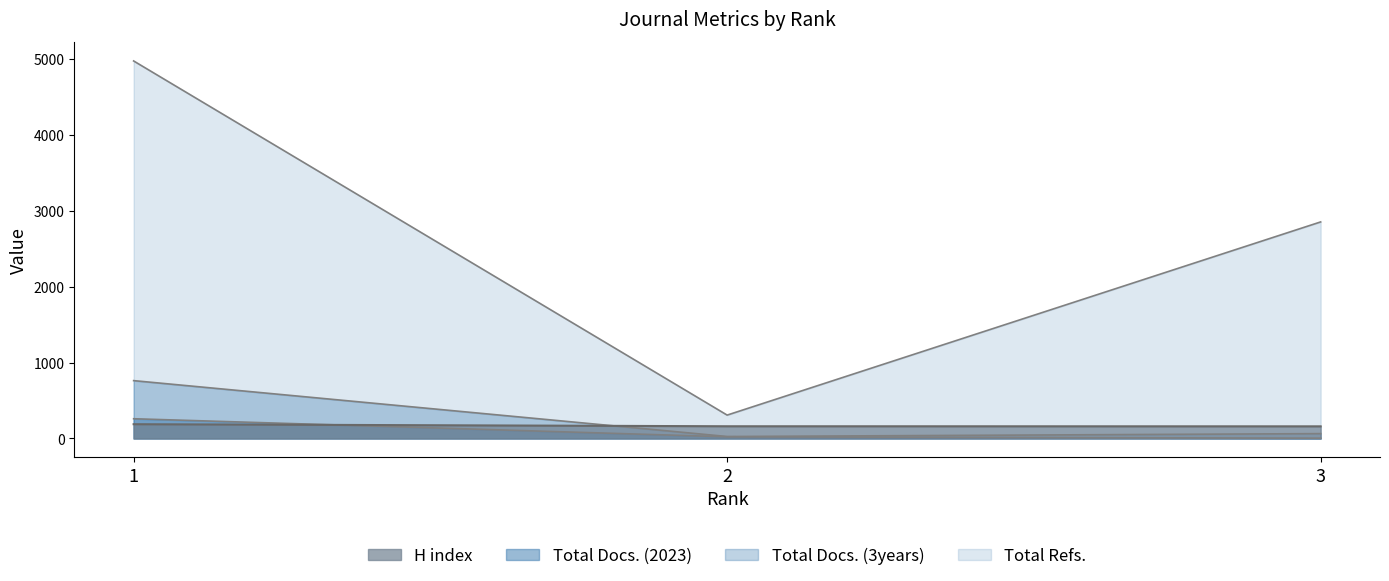

Is it true that Total Docs. (3years) equals 64 at 3?

True